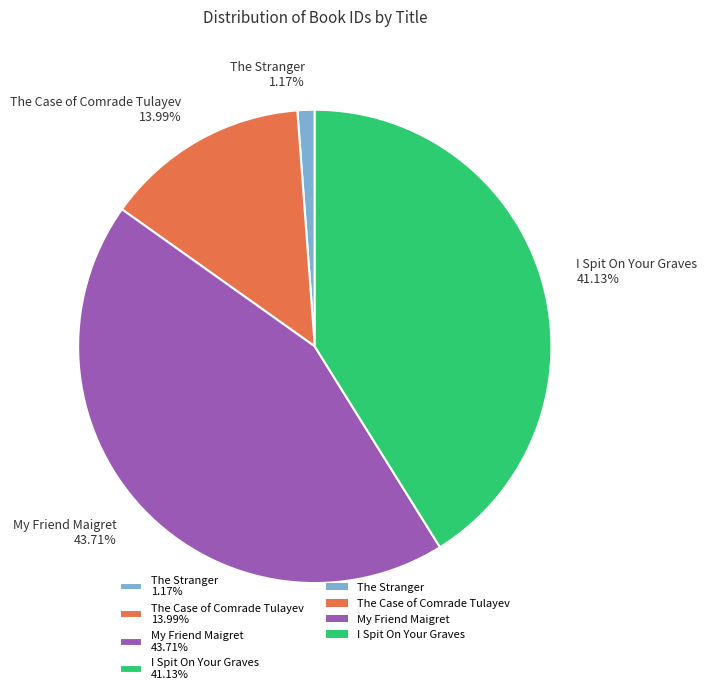

Which category has the smallest portion of the pie?

The Stranger